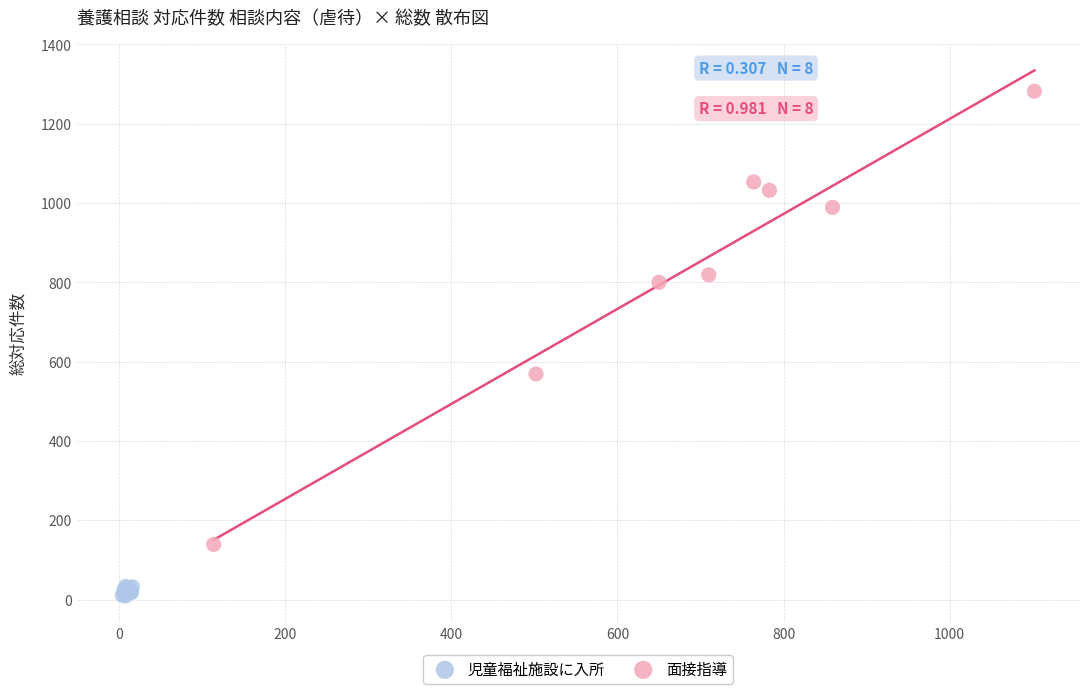

Which series has the largest Y range (max minus min)?

面接指導